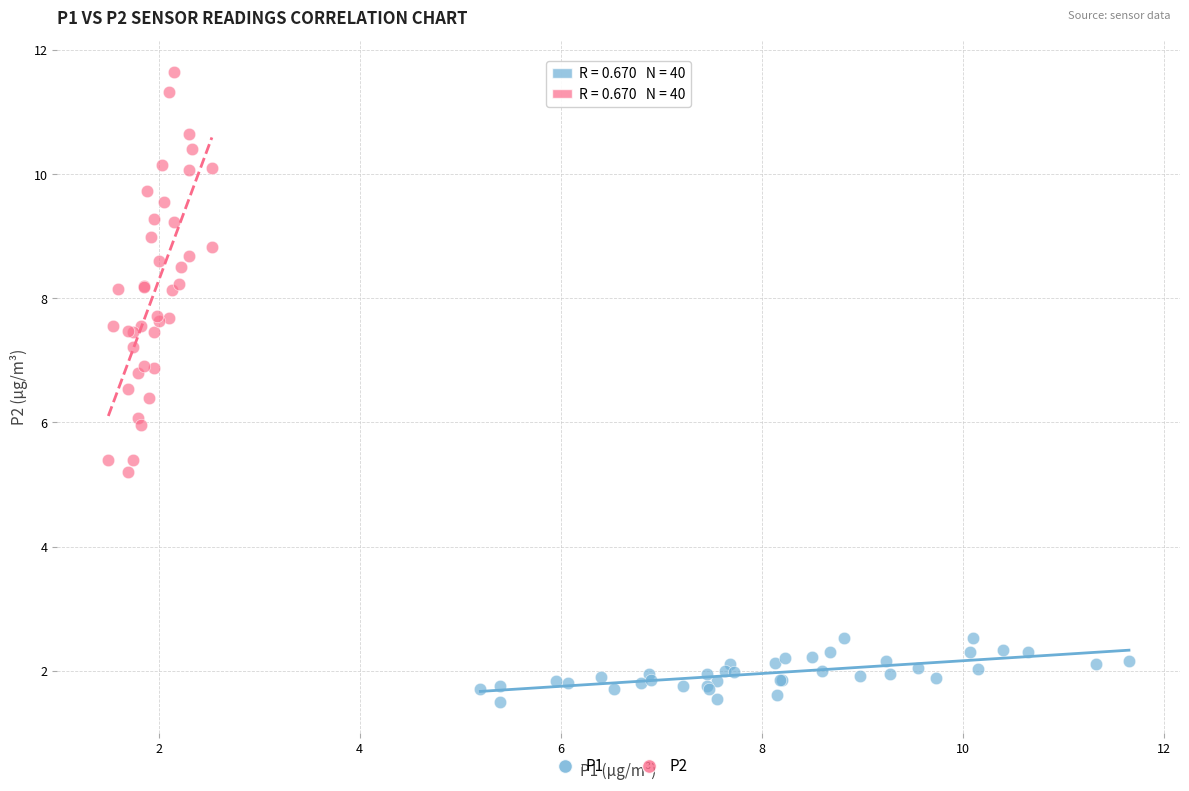

Which series has the largest Y range (max minus min)?

P2